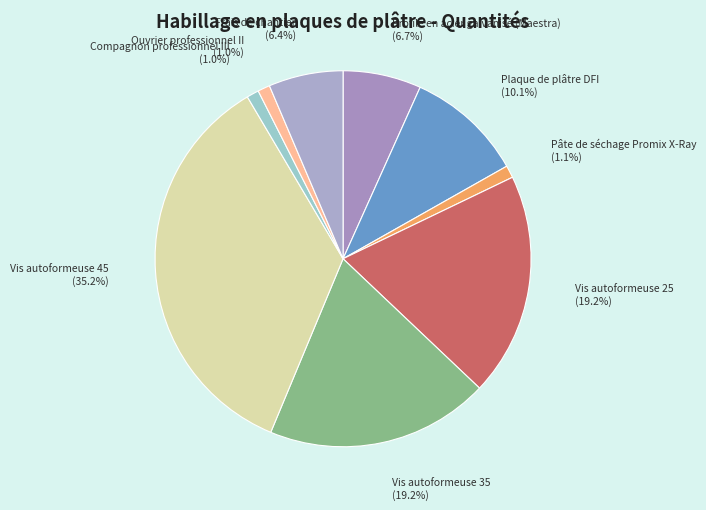

What percentage do Frais de chantier and Profilé en acier galvanisé (Maestra) together represent?

13.1%